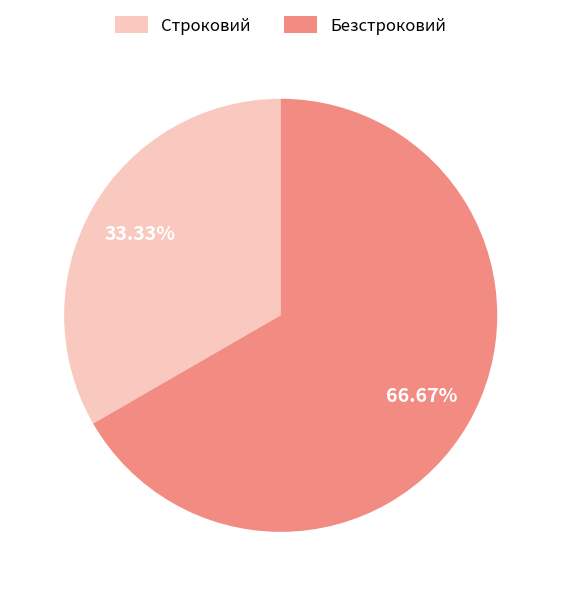

Rank the categories by value from highest to lowest.

Безстроковий, Строковий